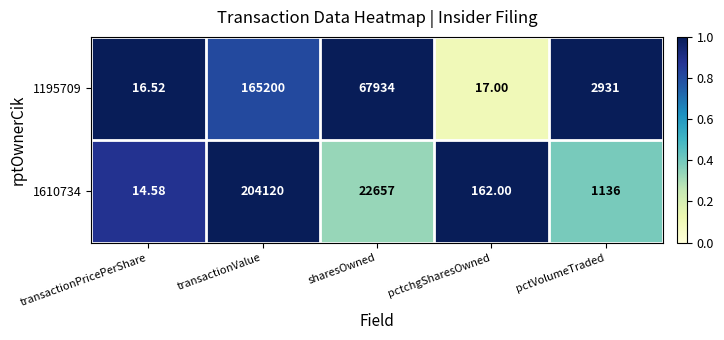

At which category does the chart reach its peak across all series?

transactionValue